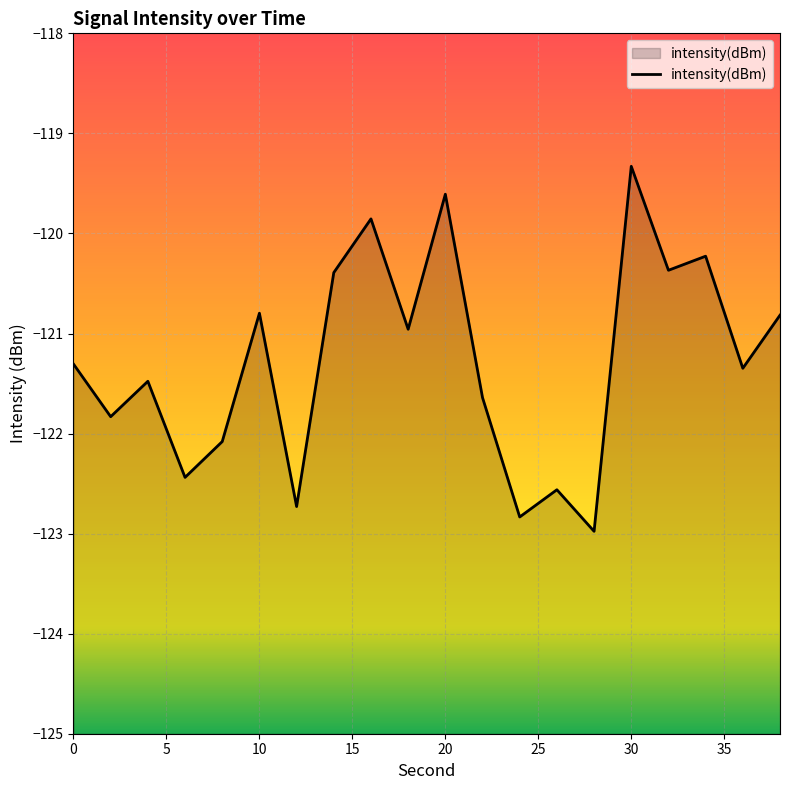

What is the sum of all values?

-2425.6